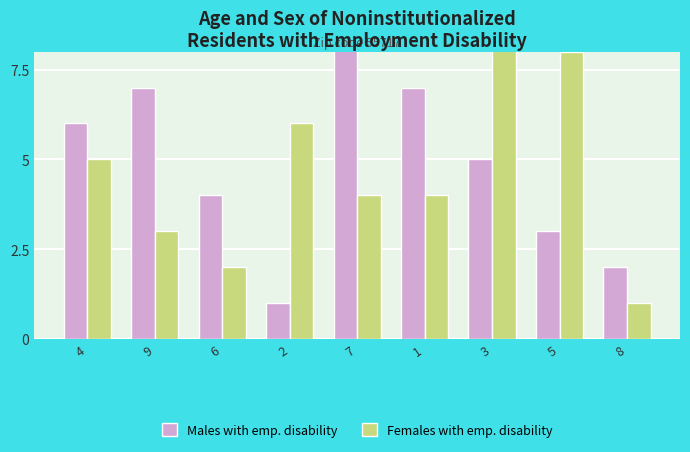

Which series has the largest total across all categories?

Males with emp. disability